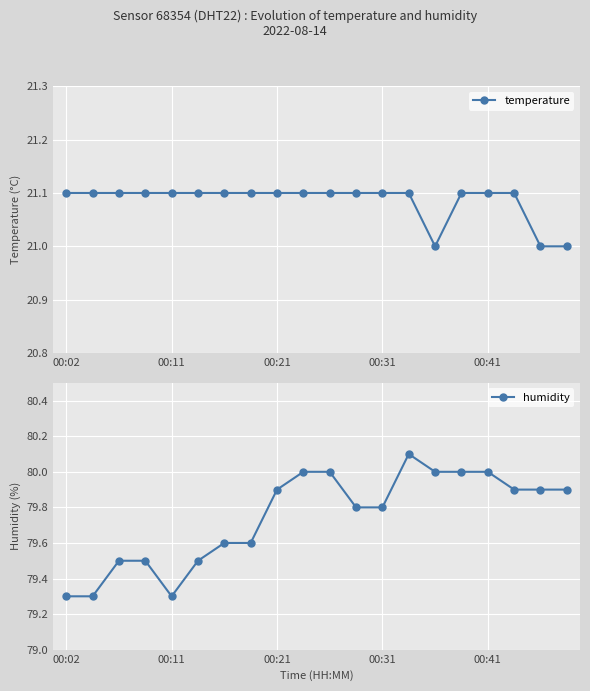

Which category has the lowest value across all series?

14